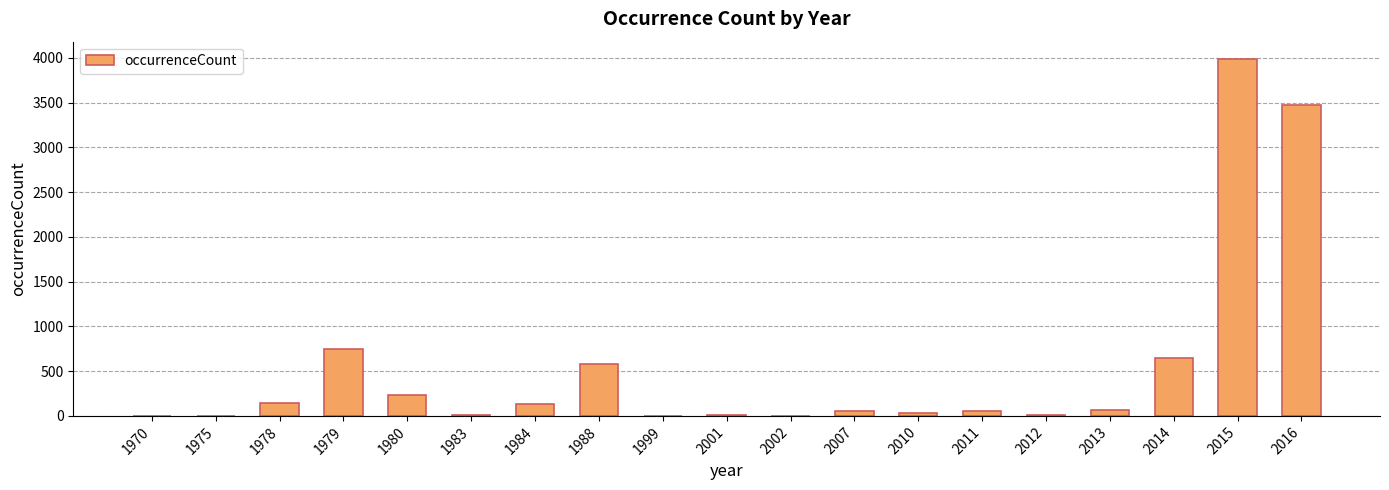

How many data points does each series have?

19